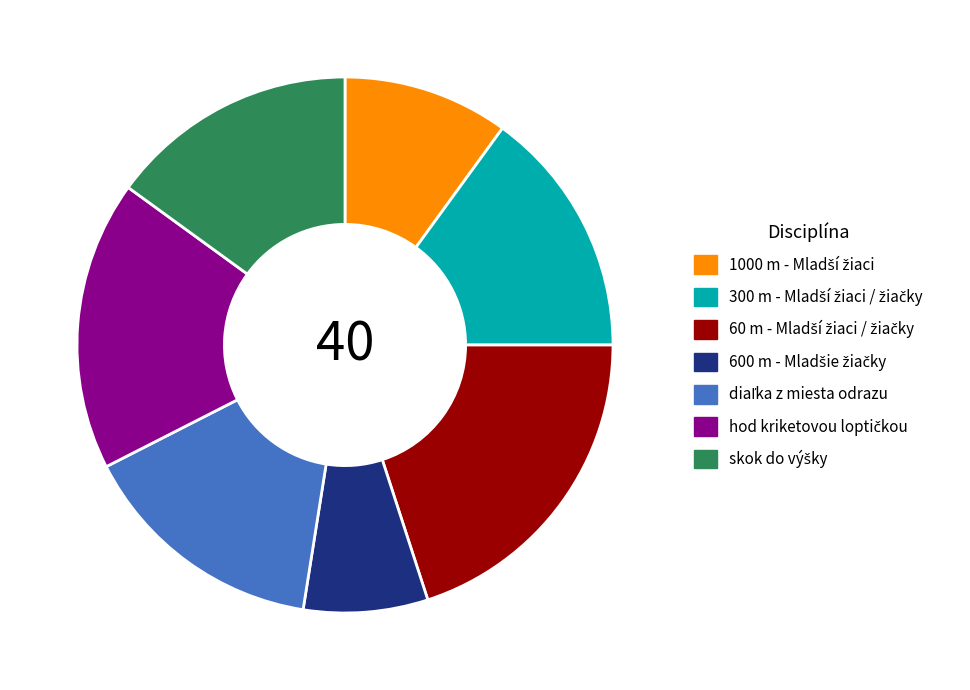

Does any single category account for the majority?

No